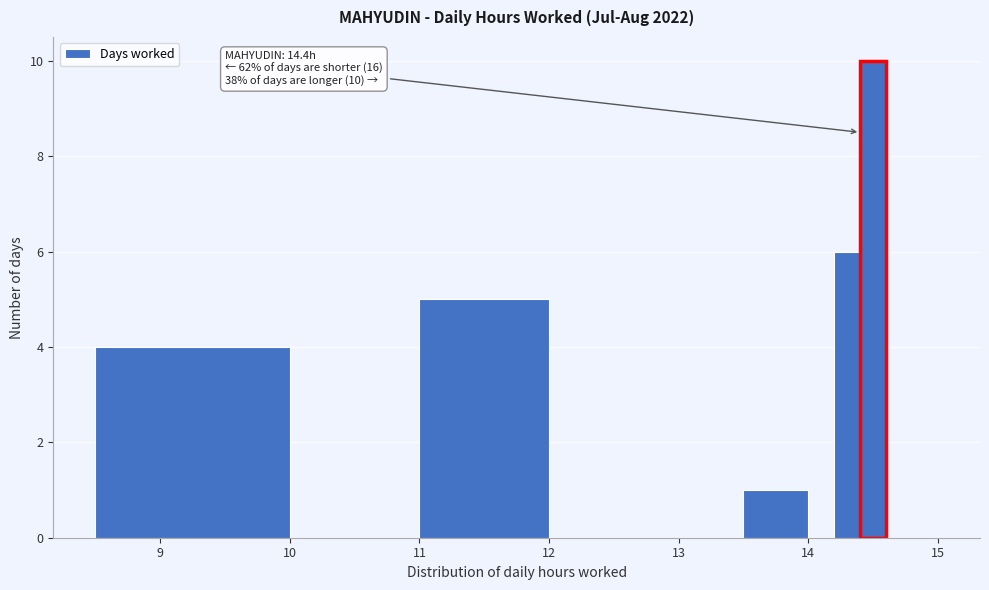

Around what value on the x-axis is the tallest bar? Give the approximate position of its centre, as read against the axis.

14.5